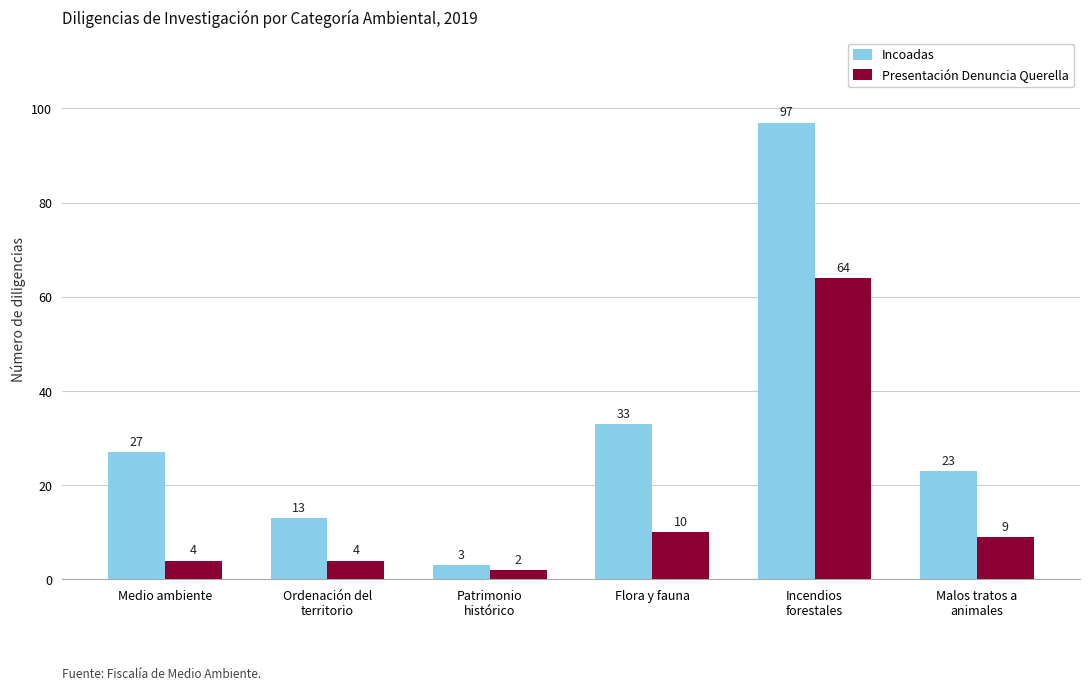

How many data points does each series have?

6